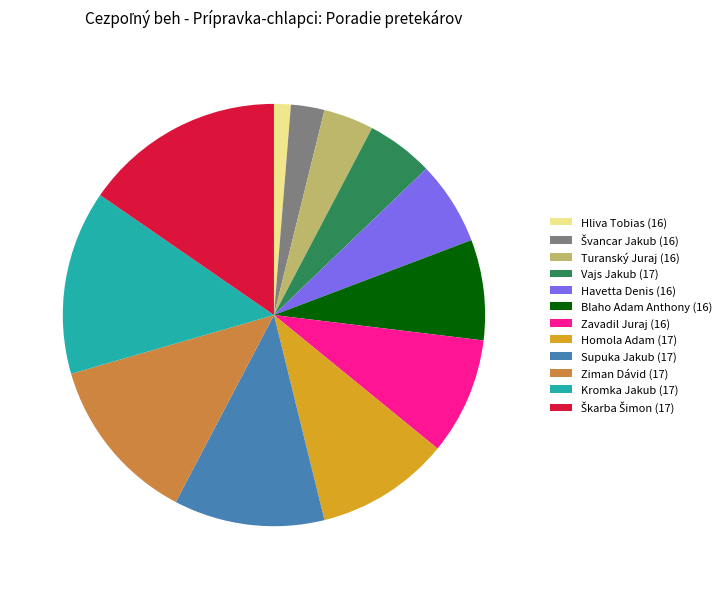

Which slice is the smallest?

Hliva Tobias (16)